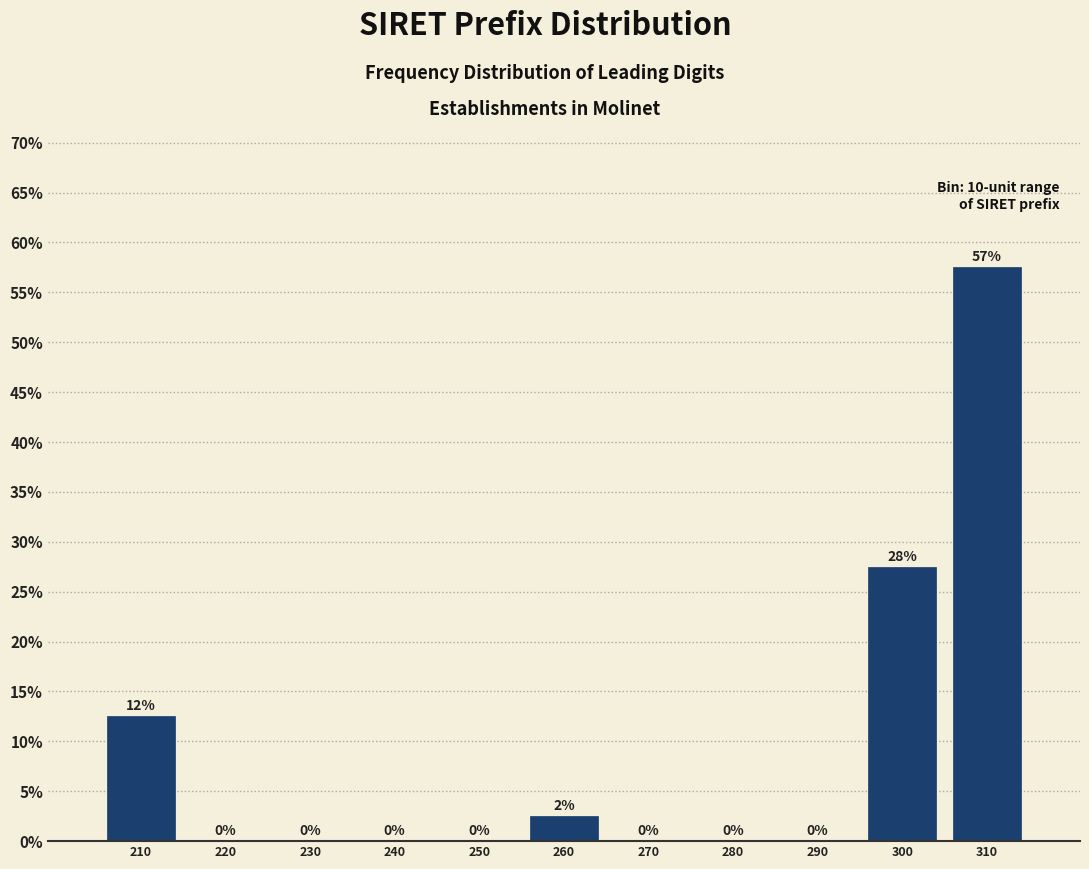

Which has a higher value, 240 or 300?

300